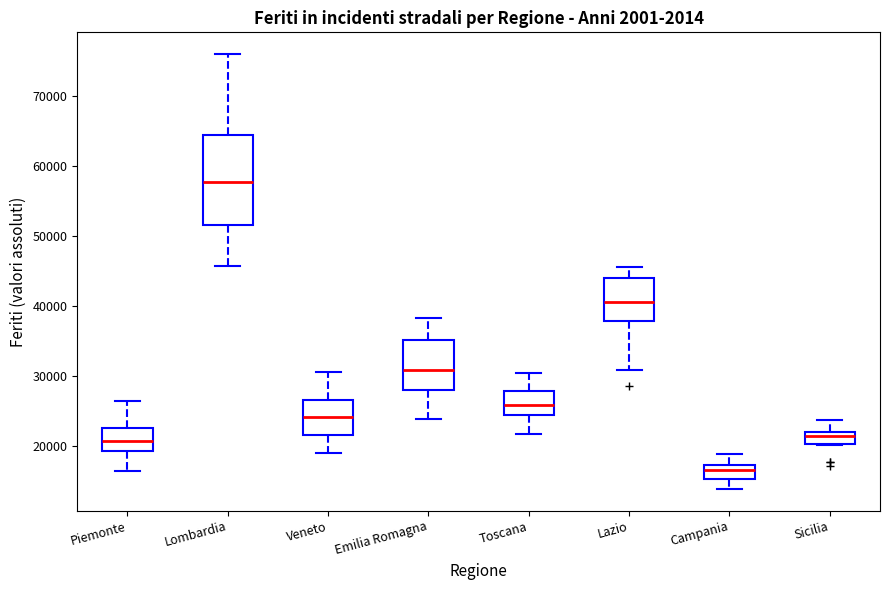

Which box's median line is the highest?

Lombardia